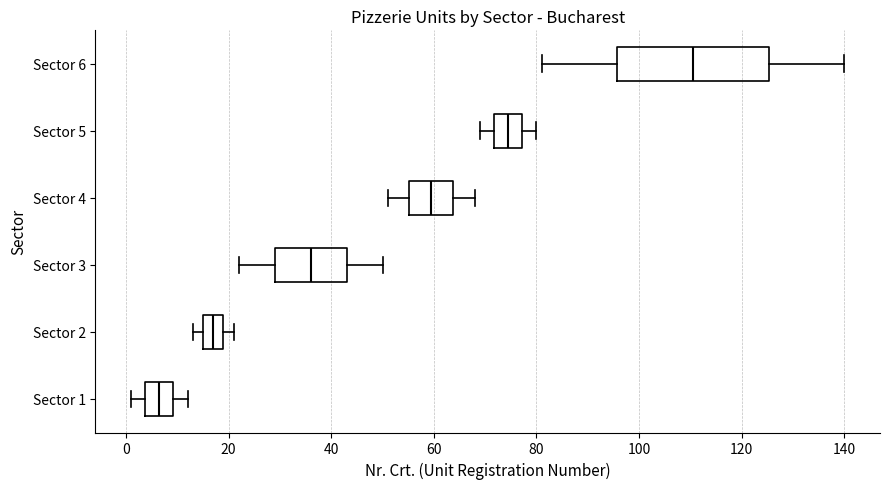

Reading bottom to top, transcribe this box plot: for each box, give where its median line is, the range the box spans, and where its two whiskers end, as read against the x-axis. The values are not printed on the chart, so give them approximately, as read against the axis.

Sector 1: median 6, box 4 to 10, whiskers 2 to 12
Sector 2: median 18, box 16 to 20, whiskers 14 to 22
Sector 3: median 36, box 30 to 44, whiskers 22 to 50
Sector 4: median 60, box 56 to 64, whiskers 52 to 68
Sector 5: median 74, box 72 to 78, whiskers 70 to 80
Sector 6: median 110, box 96 to 126, whiskers 82 to 140